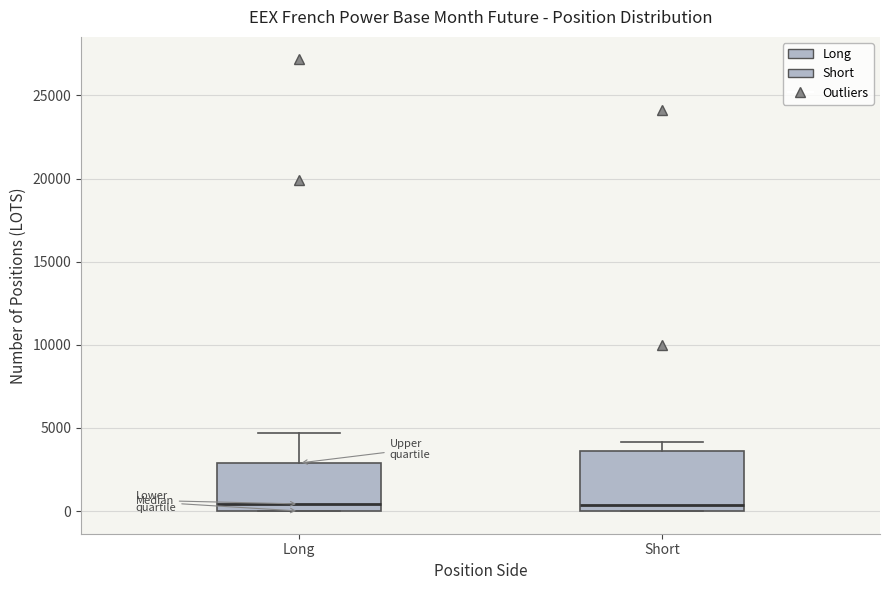

Which box is the tallest, from its lower edge to its upper edge?

Short